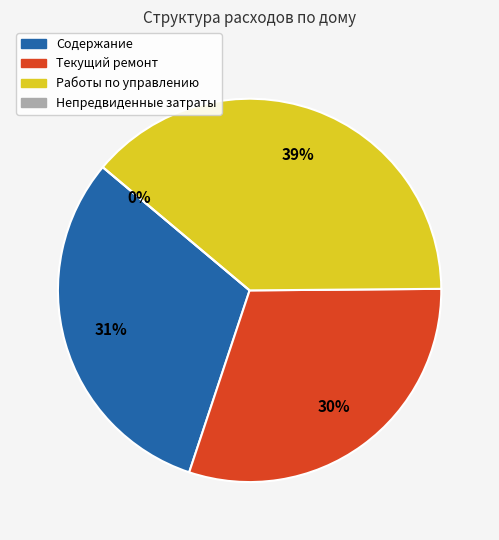

The Содержание slice represents 24% of the pie. True or false?

False